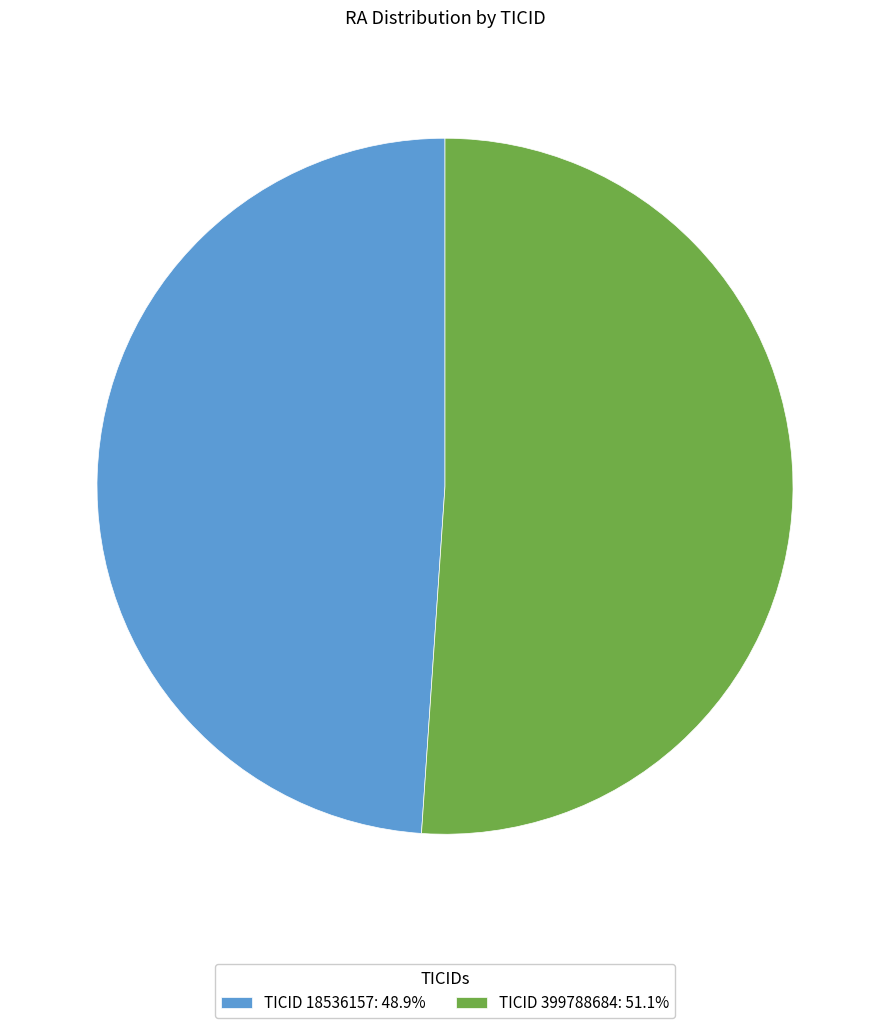

What is the ratio of the value at TICID 399788684: 51.1% to the value at TICID 18536157: 48.9%?

1.0